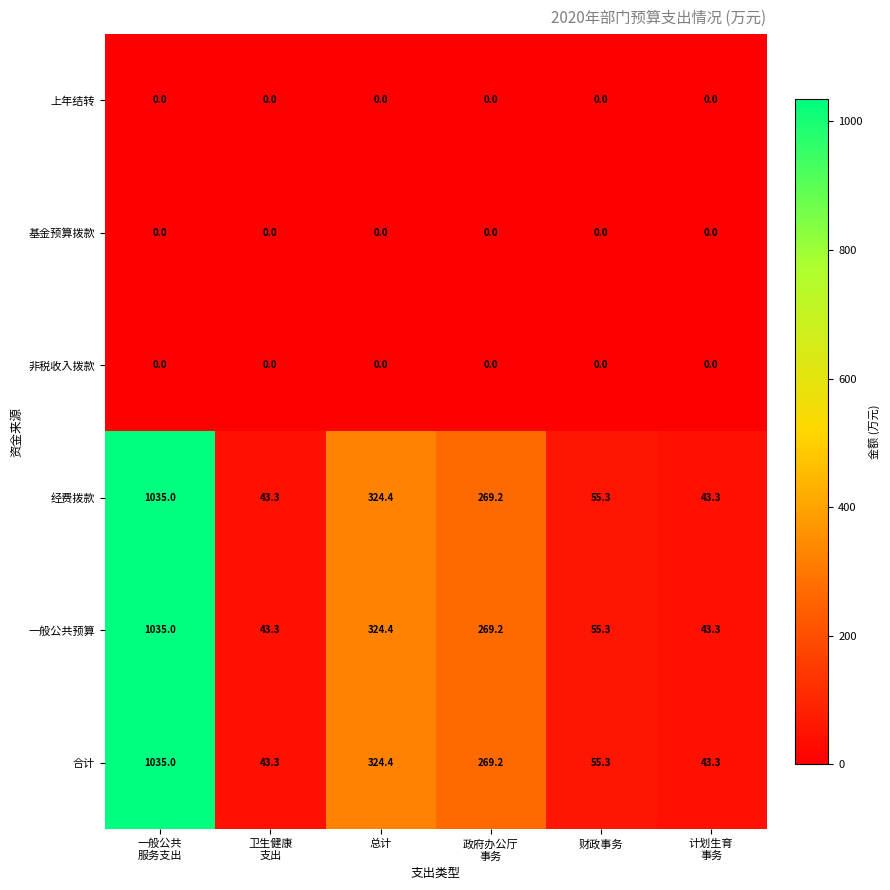

Where is 经费拨款 nearest to the value 539?

总计